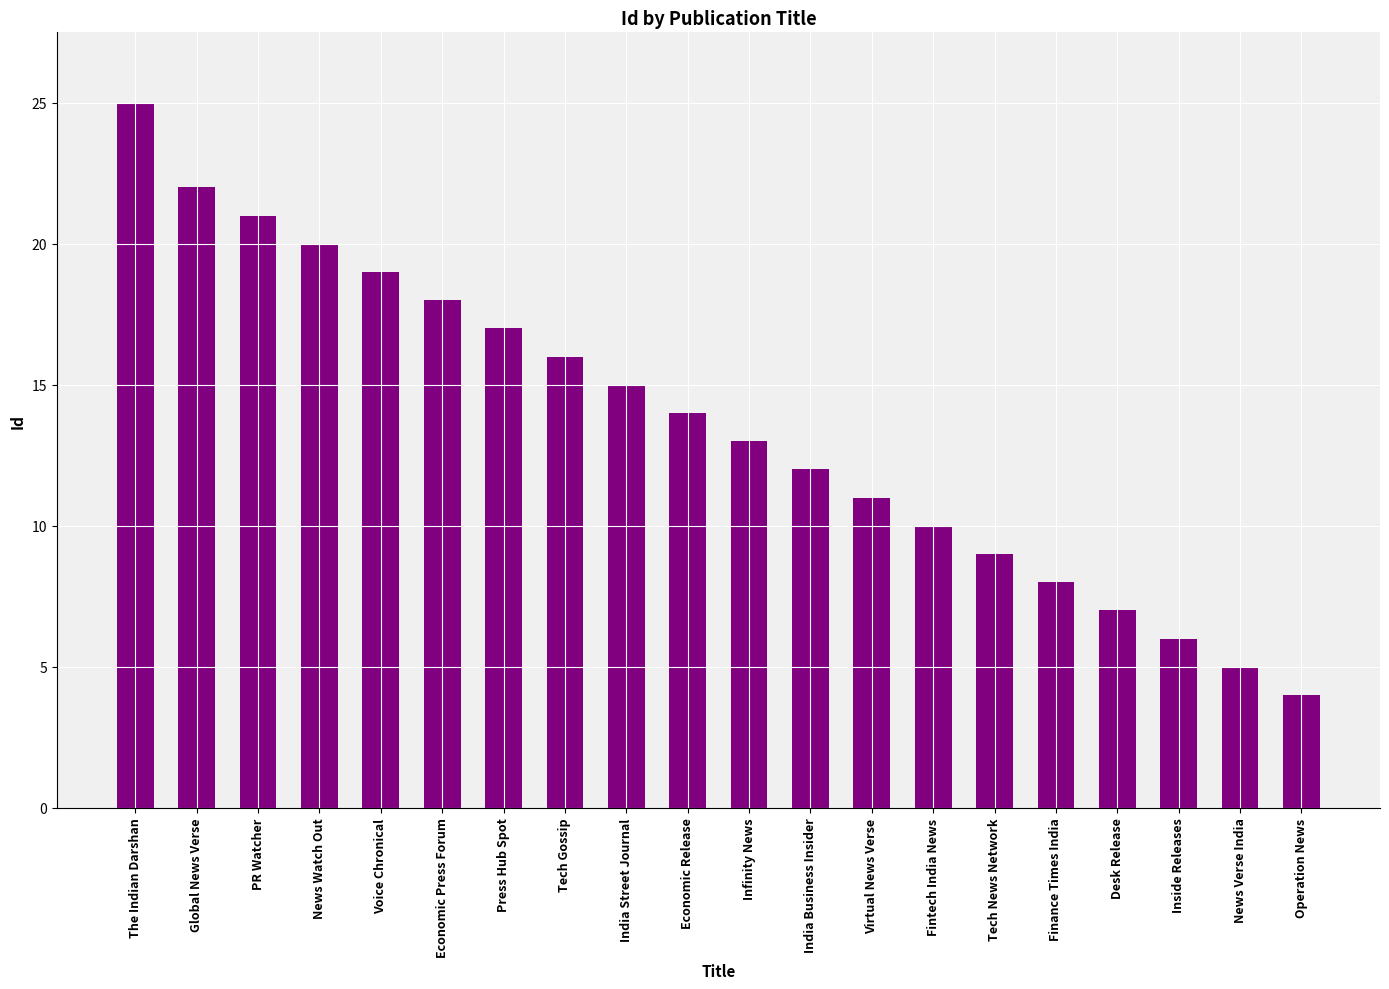

How many distinct data groups are displayed?

1